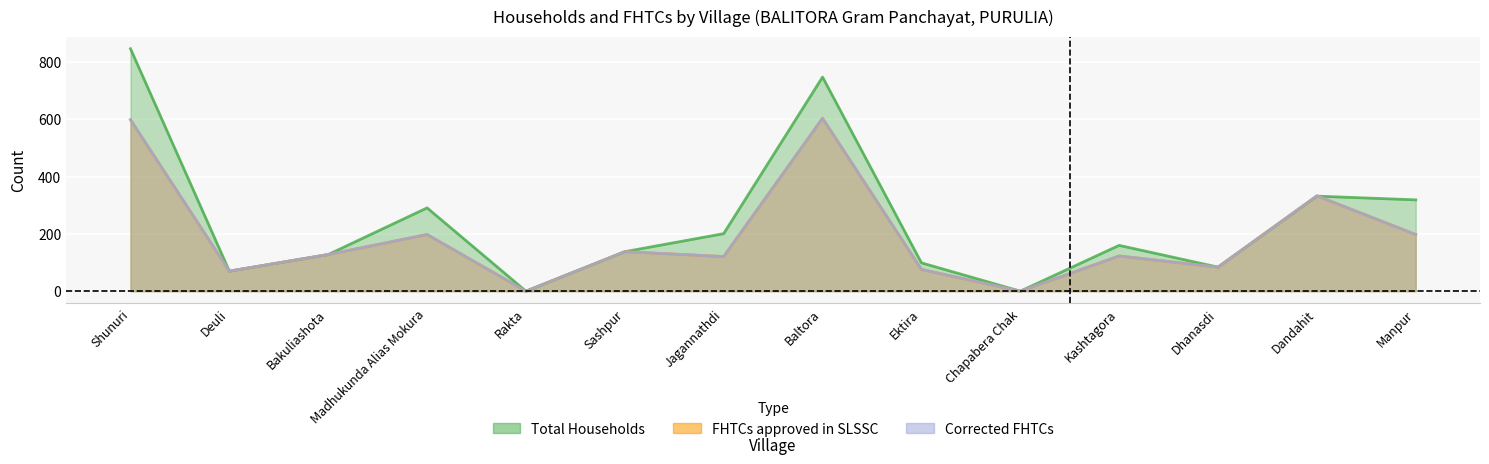

Reading left to right, what are all the values shown in this chart?

Total Households: Shunuri=847	Deuli=70	Bakuliashota=128	Madhukunda Alias Mokura=291	Rakta=0	Sashpur=138	Jagannathdi=201	Baltora=748	Ektira=99	Chapabera Chak=0	Kashtagora=160	Dhanasdi=84	Dandahit=332	Manpur=319
FHTCs approved in SLSSC: Shunuri=599	Deuli=70	Bakuliashota=128	Madhukunda Alias Mokura=198	Rakta=0	Sashpur=138	Jagannathdi=121	Baltora=604	Ektira=76	Chapabera Chak=0	Kashtagora=123	Dhanasdi=84	Dandahit=333	Manpur=198
Corrected FHTCs: Shunuri=599	Deuli=70	Bakuliashota=128	Madhukunda Alias Mokura=198	Rakta=0	Sashpur=138	Jagannathdi=121	Baltora=604	Ektira=76	Chapabera Chak=0	Kashtagora=123	Dhanasdi=84	Dandahit=333	Manpur=198